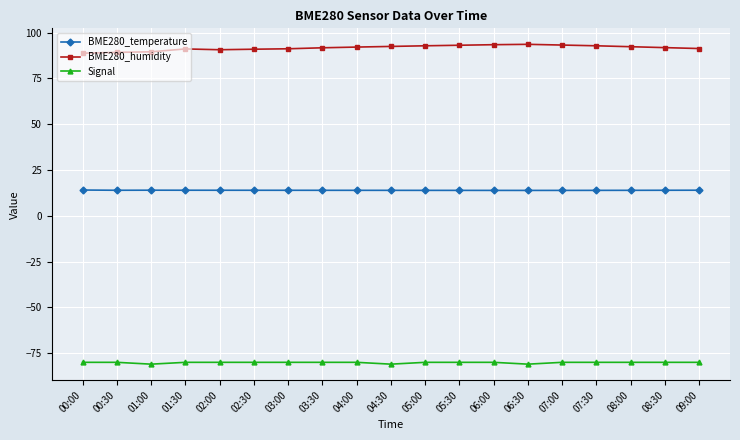

What is the average value of the BME280_humidity series?

91.7